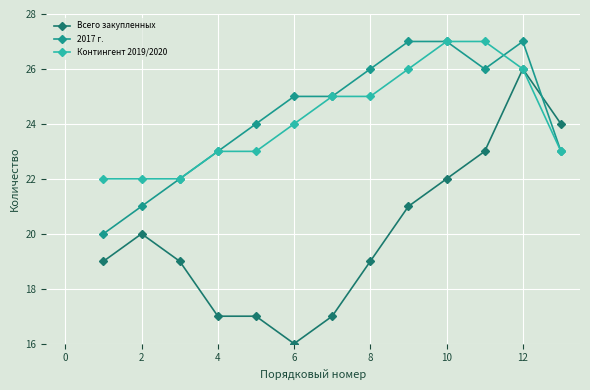

Reading right to left, extract all data points from this chart.

Всего закупленных: 24	26	23	22	21	19	17	16	17	17	19	20	19
2017 г.: 23	27	26	27	27	26	25	25	24	23	22	21	20
Контингент 2019/2020: 23	26	27	27	26	25	25	24	23	23	22	22	22